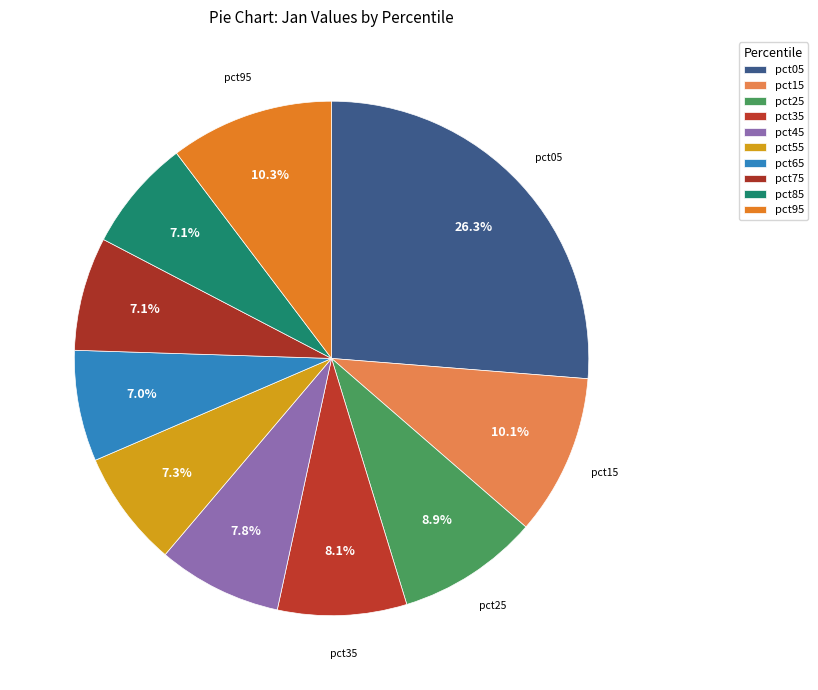

Is it true that pct25 is 1% of the pie?

False